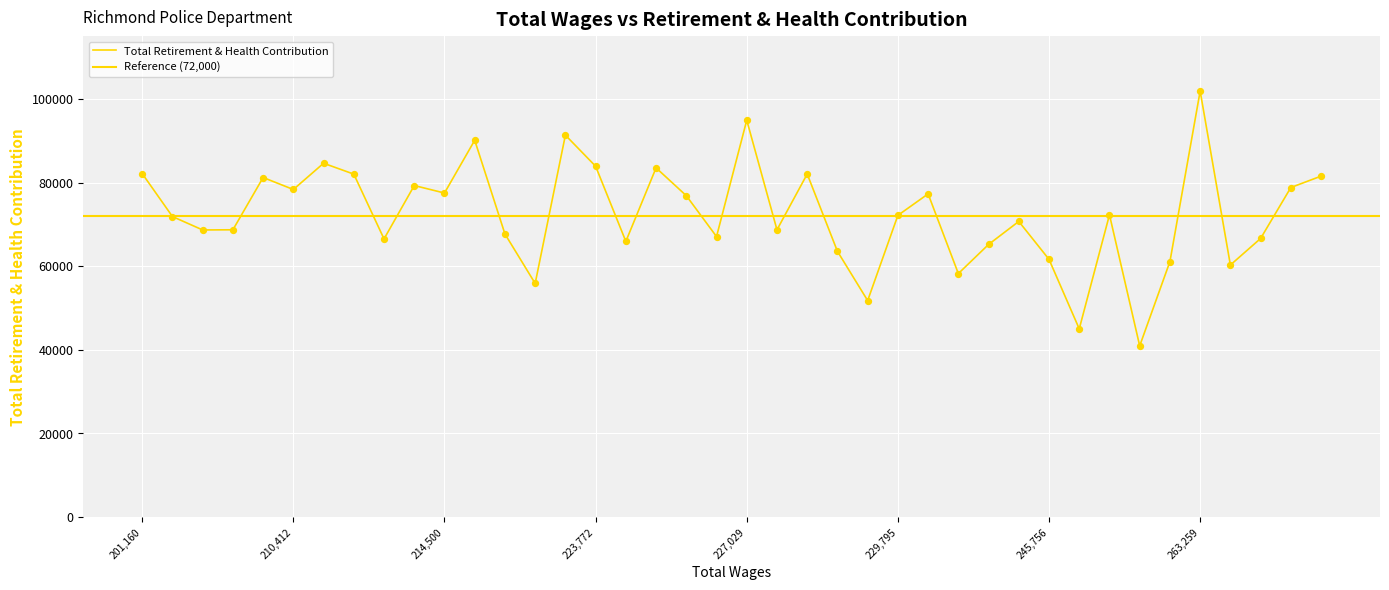

Approximately how many times larger is the value at 201160 compared to 255475?

1.3